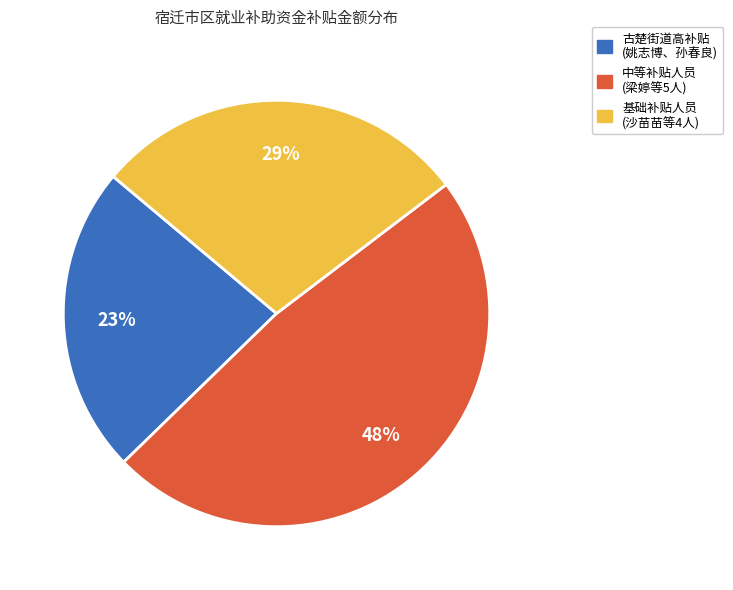

Does any single category account for the majority?

No